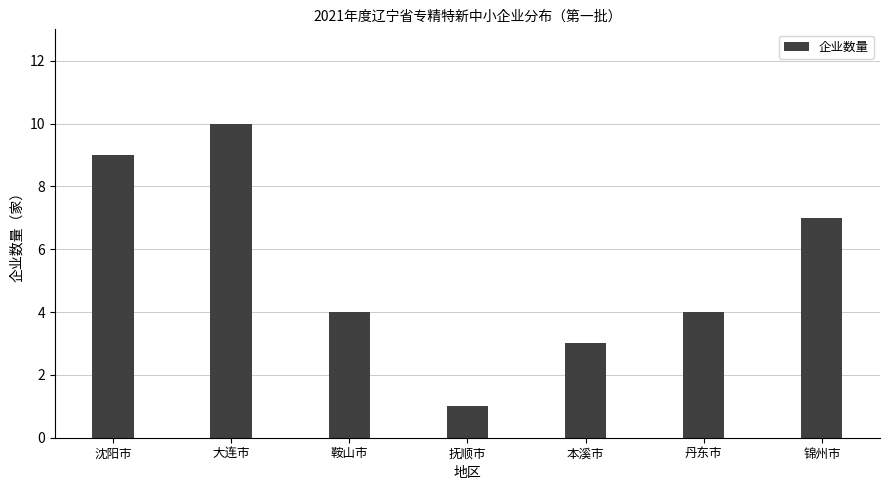

What is the greatest value displayed?

10